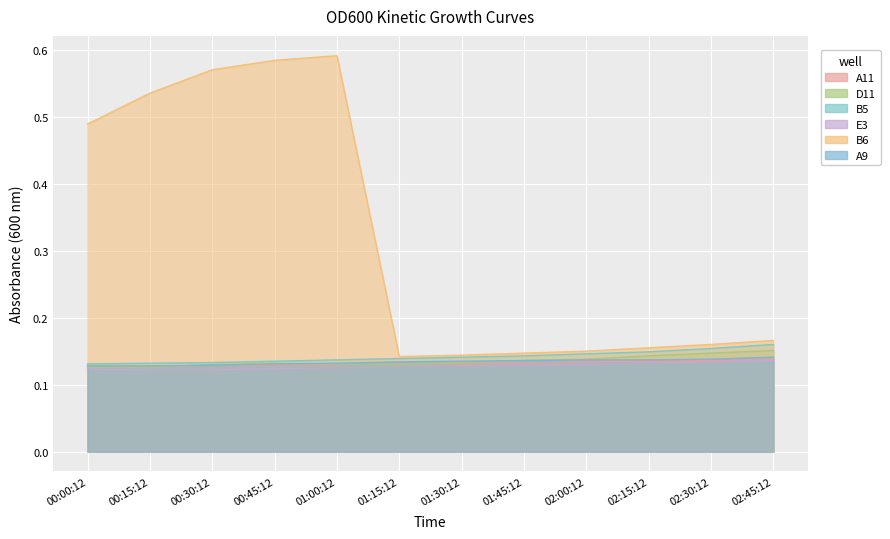

Reading left to right, extract all data points from this chart.

A11: 00:00:12=0.1	00:15:12=0.1	00:30:12=0.1	00:45:12=0.1	01:00:12=0.1	01:15:12=0.1	01:30:12=0.1	01:45:12=0.1	02:00:12=0.1	02:15:12=0.1	02:30:12=0.1	02:45:12=0.1
D11: 00:00:12=0.1	00:15:12=0.1	00:30:12=0.1	00:45:12=0.1	01:00:12=0.1	01:15:12=0.1	01:30:12=0.1	01:45:12=0.1	02:00:12=0.1	02:15:12=0.1	02:30:12=0.1	02:45:12=0.2
B5: 00:00:12=0.1	00:15:12=0.1	00:30:12=0.1	00:45:12=0.1	01:00:12=0.1	01:15:12=0.1	01:30:12=0.1	01:45:12=0.1	02:00:12=0.1	02:15:12=0.1	02:30:12=0.2	02:45:12=0.2
E3: 00:00:12=0.1	00:15:12=0.1	00:30:12=0.1	00:45:12=0.1	01:00:12=0.1	01:15:12=0.1	01:30:12=0.1	01:45:12=0.1	02:00:12=0.1	02:15:12=0.1	02:30:12=0.1	02:45:12=0.1
B6: 00:00:12=0.5	00:15:12=0.5	00:30:12=0.6	00:45:12=0.6	01:00:12=0.6	01:15:12=0.1	01:30:12=0.1	01:45:12=0.1	02:00:12=0.1	02:15:12=0.2	02:30:12=0.2	02:45:12=0.2
A9: 00:00:12=0.1	00:15:12=0.1	00:30:12=0.1	00:45:12=0.1	01:00:12=0.1	01:15:12=0.1	01:30:12=0.1	01:45:12=0.1	02:00:12=0.1	02:15:12=0.1	02:30:12=0.1	02:45:12=0.1